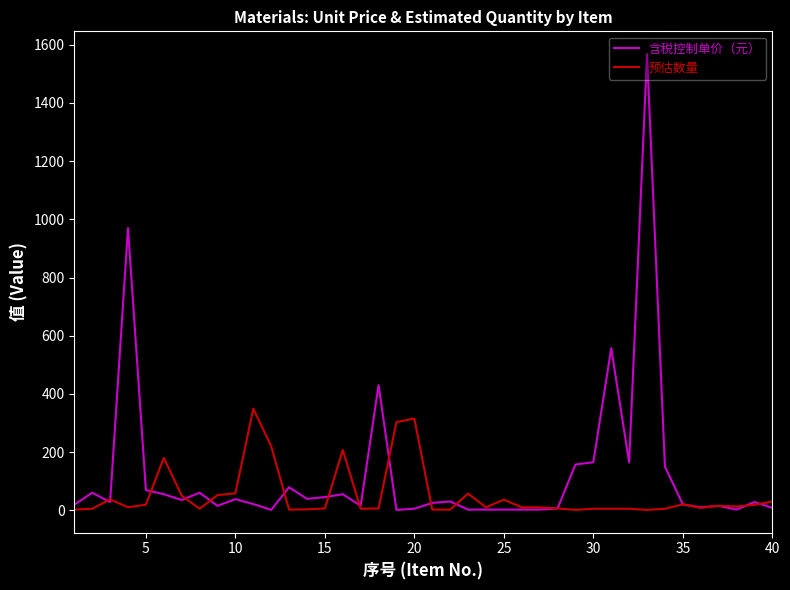

What are all the series names shown in the legend?

含税控制单价（元）, 预估数量